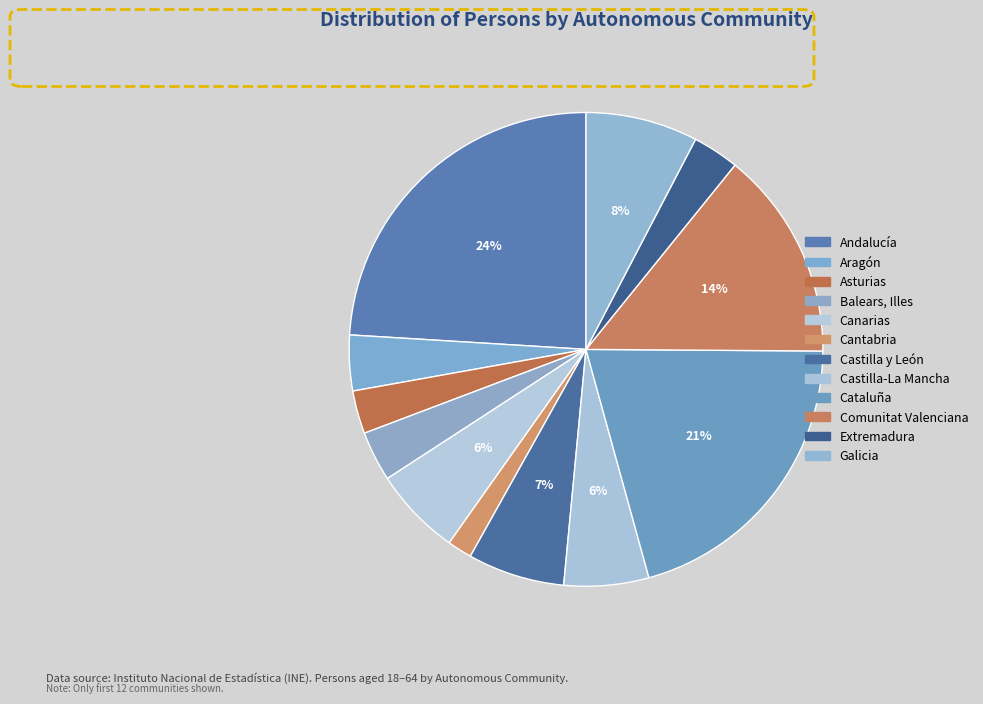

To the nearest percent, what is the difference between the largest and smallest slice percentages?

22%